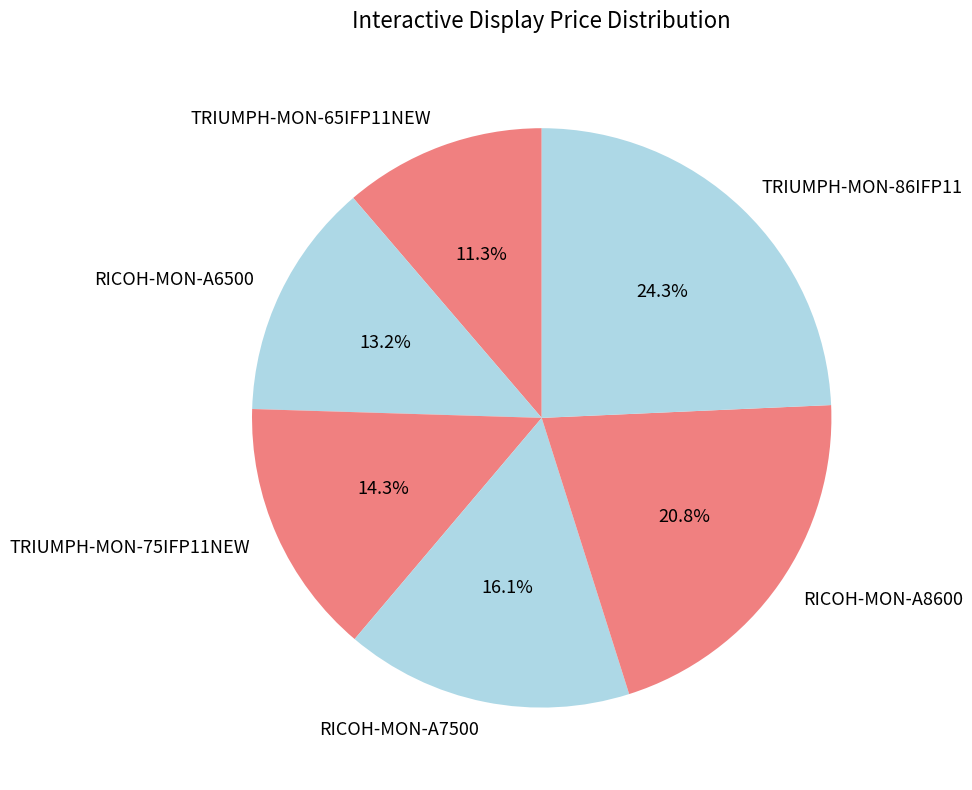

What percentage is the RICOH-MON-A6500 slice, to the nearest percent?

13%